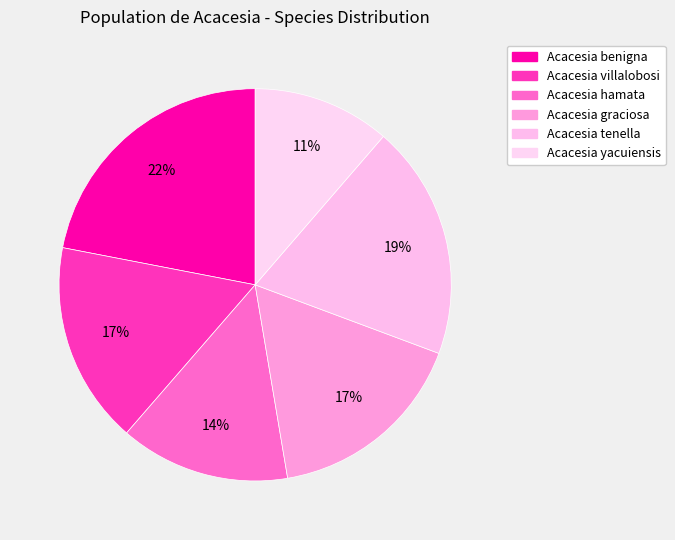

To the nearest percent, what is the difference between the largest and smallest slice percentages?

11%